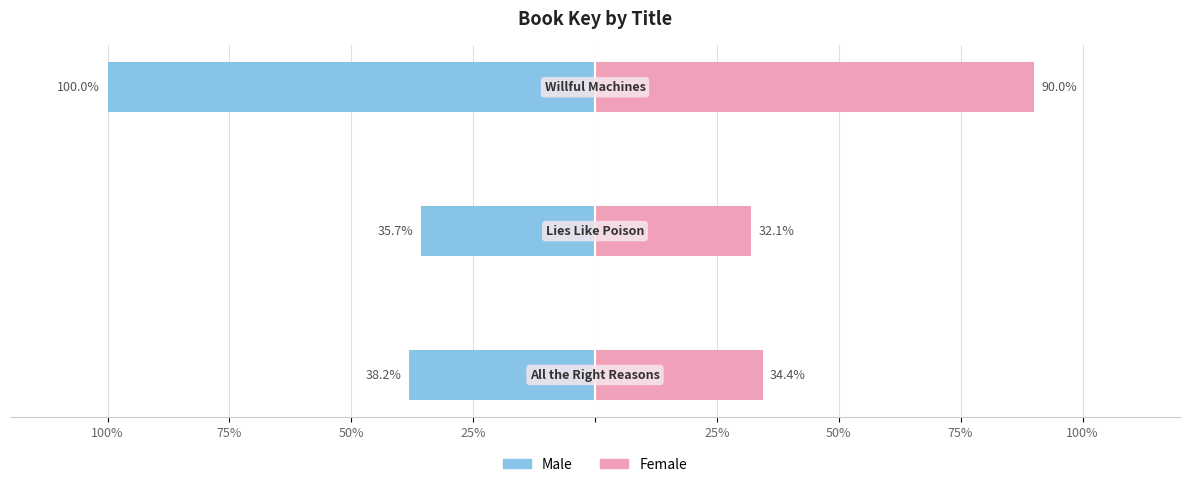

How many data points does each series have?

3